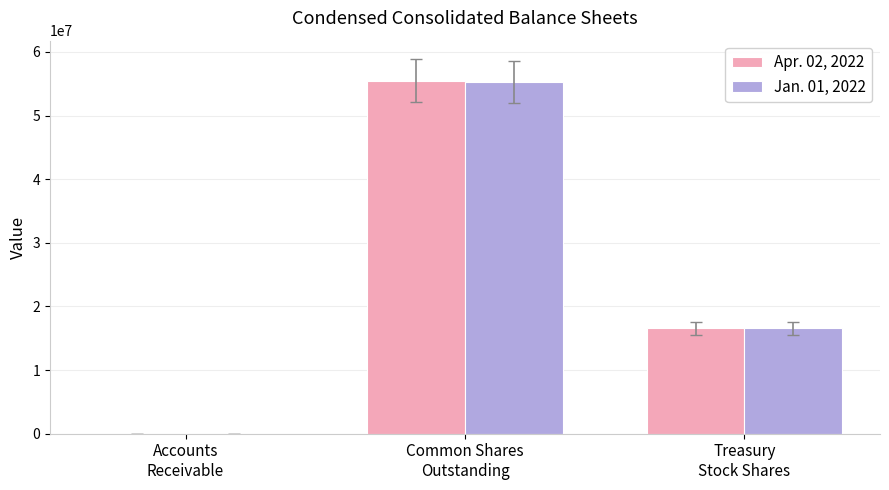

Where does the Apr. 02, 2022 series first go above 16539000?

Common Shares
Outstanding